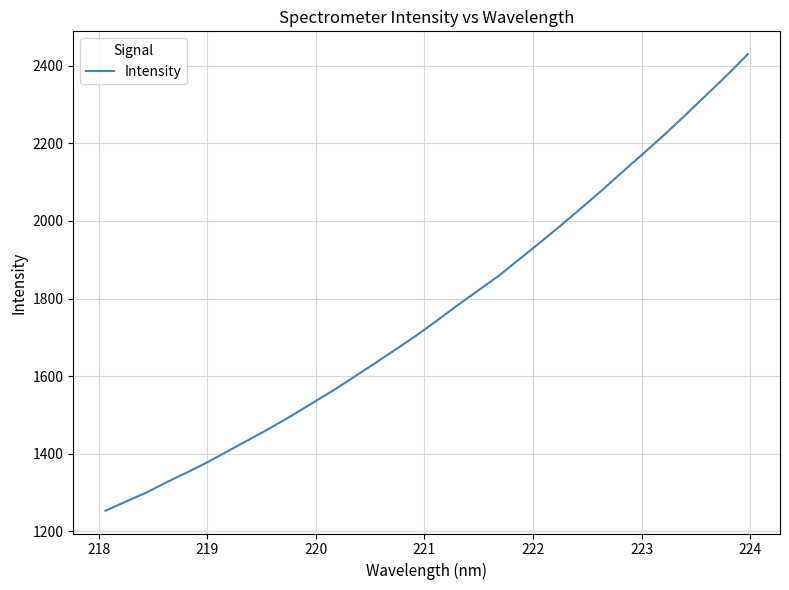

What is the difference between the maximum and minimum values?

1176.7